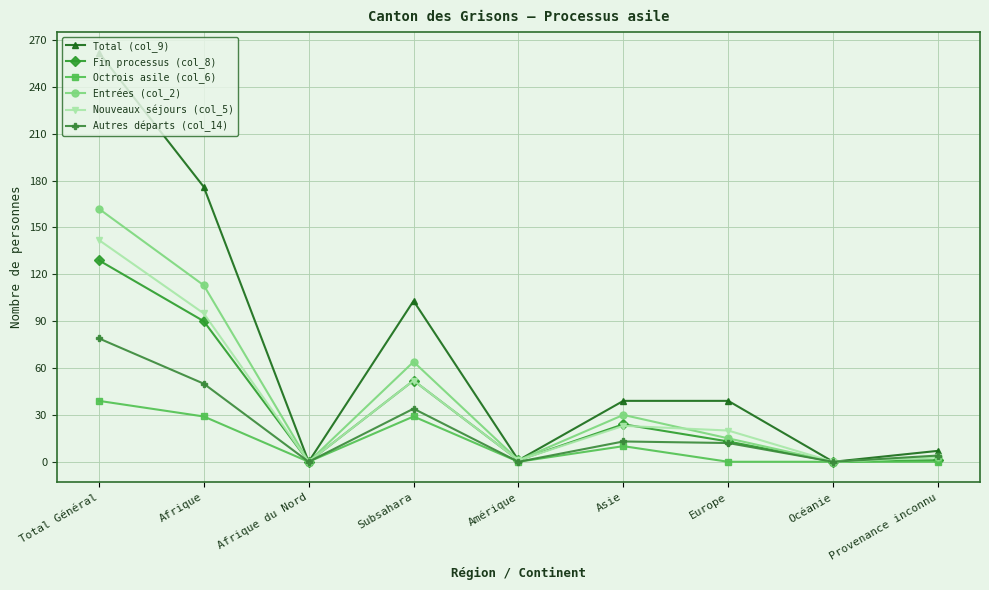

How many series are shown in this chart?

6